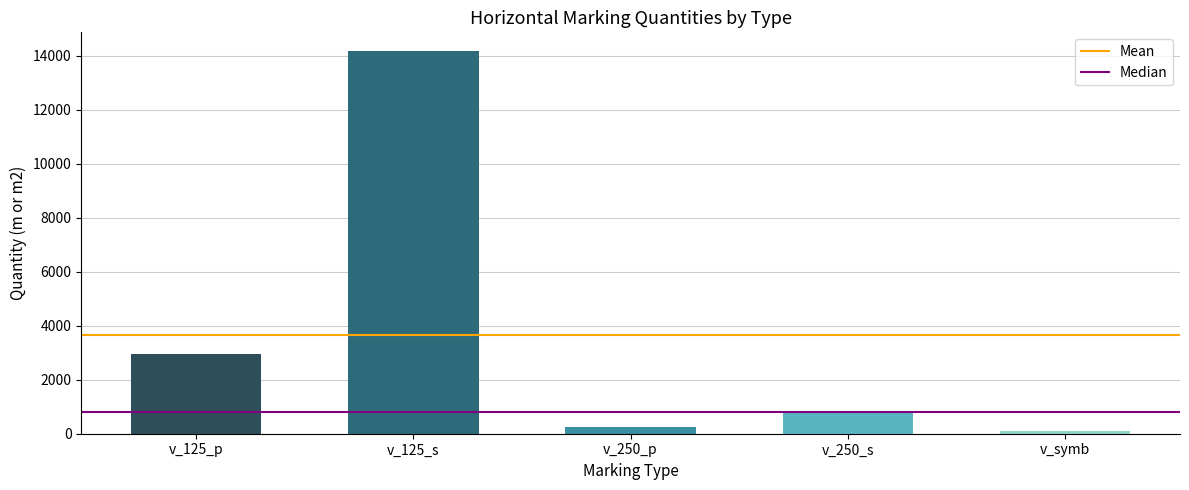

What position from the left is v_250_s?

4